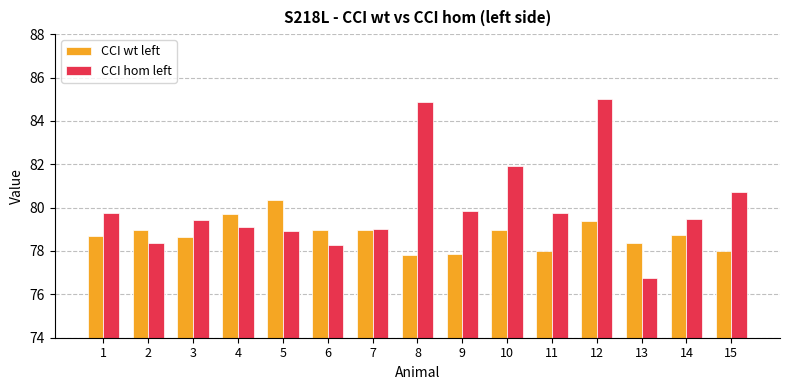

What is the smallest value displayed?

76.8